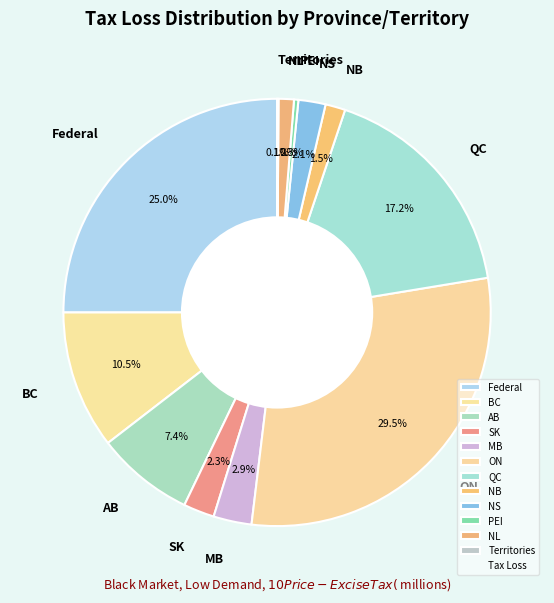

Which slice is the largest?

ON